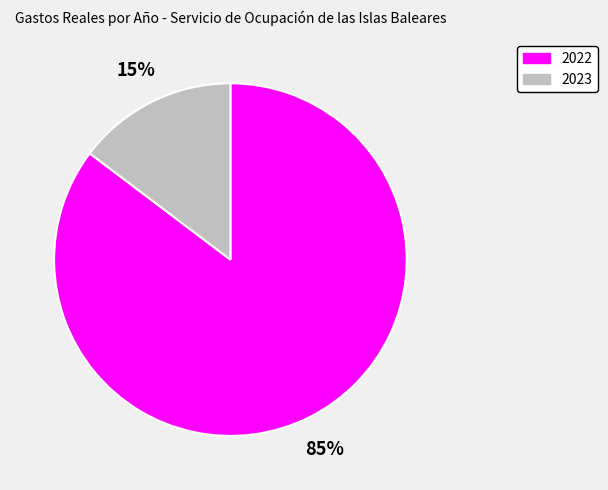

Which category has the biggest portion of the pie?

2022